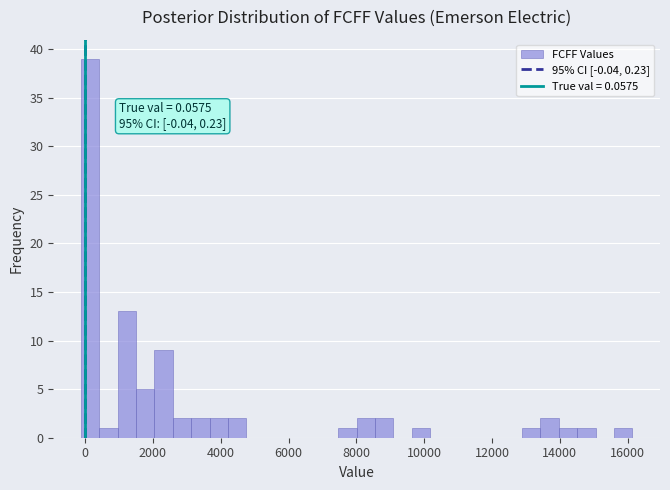

Read against the x-axis, roughly where is the centre of the tallest bar?

200